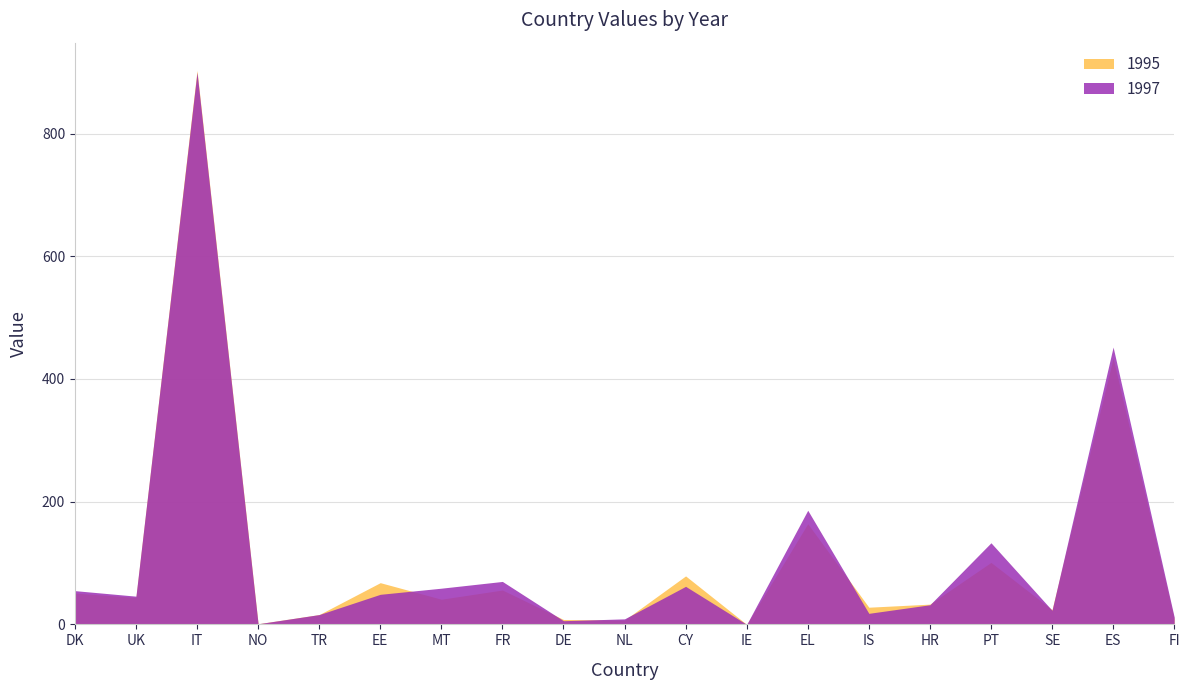

Reading left to right, list all the values displayed in this chart.

1995: DK=51	UK=44	IT=903	NO=1	TR=16	EE=68	MT=41	FR=56	DE=8	NL=7	CY=79	IE=0	EL=164	IS=28	HR=33	PT=101	SE=24	ES=434	FI=9
1997: DK=55	UK=46	IT=900	NO=1	TR=16	EE=49	MT=59	FR=70	DE=6	NL=9	CY=62	IE=0	EL=186	IS=18	HR=32	PT=133	SE=23	ES=452	FI=12